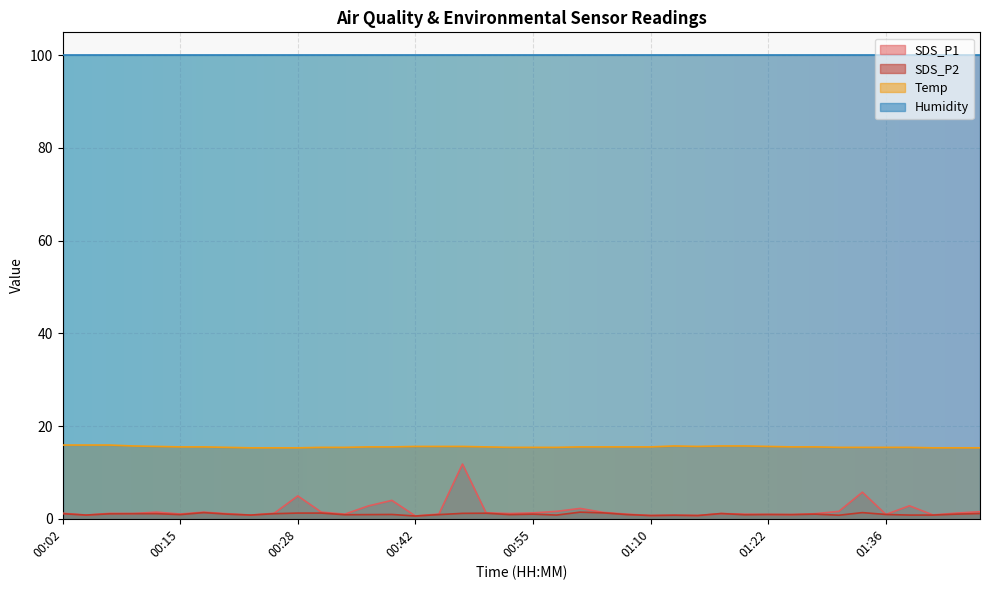

What is the average value of the SDS_P2 series?

1.0